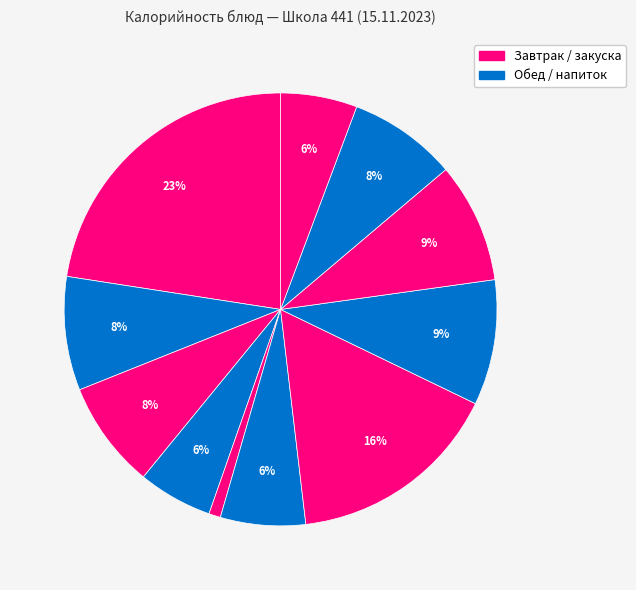

How many segments does this pie chart have?

11